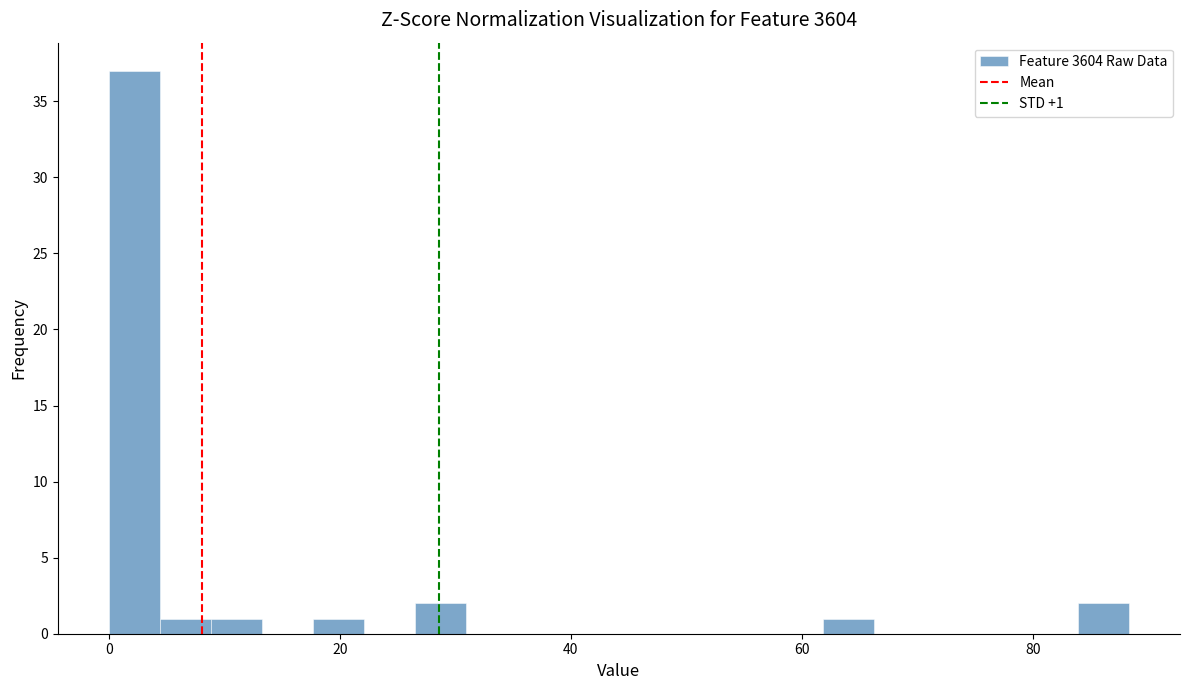

Read against the x-axis, roughly where is the centre of the tallest bar?

2